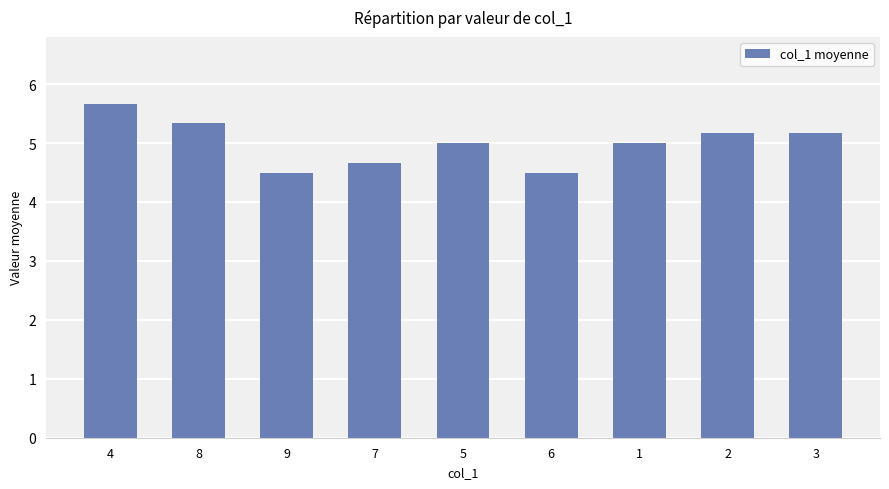

The chart shows a value of 5.7 at 4. True or false?

True